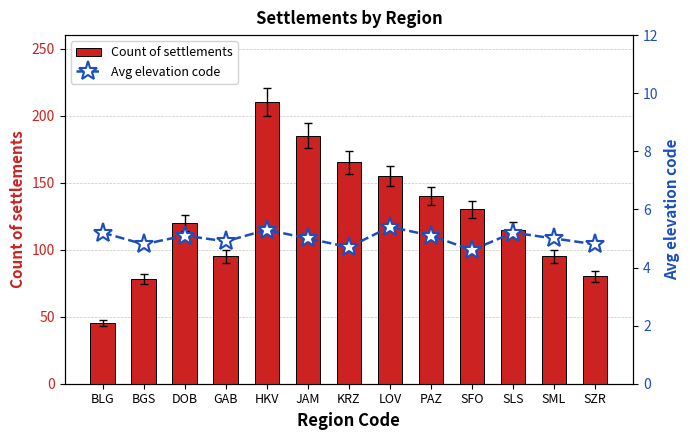

What is the difference between the Count of settlements values at BLG and HKV?

165